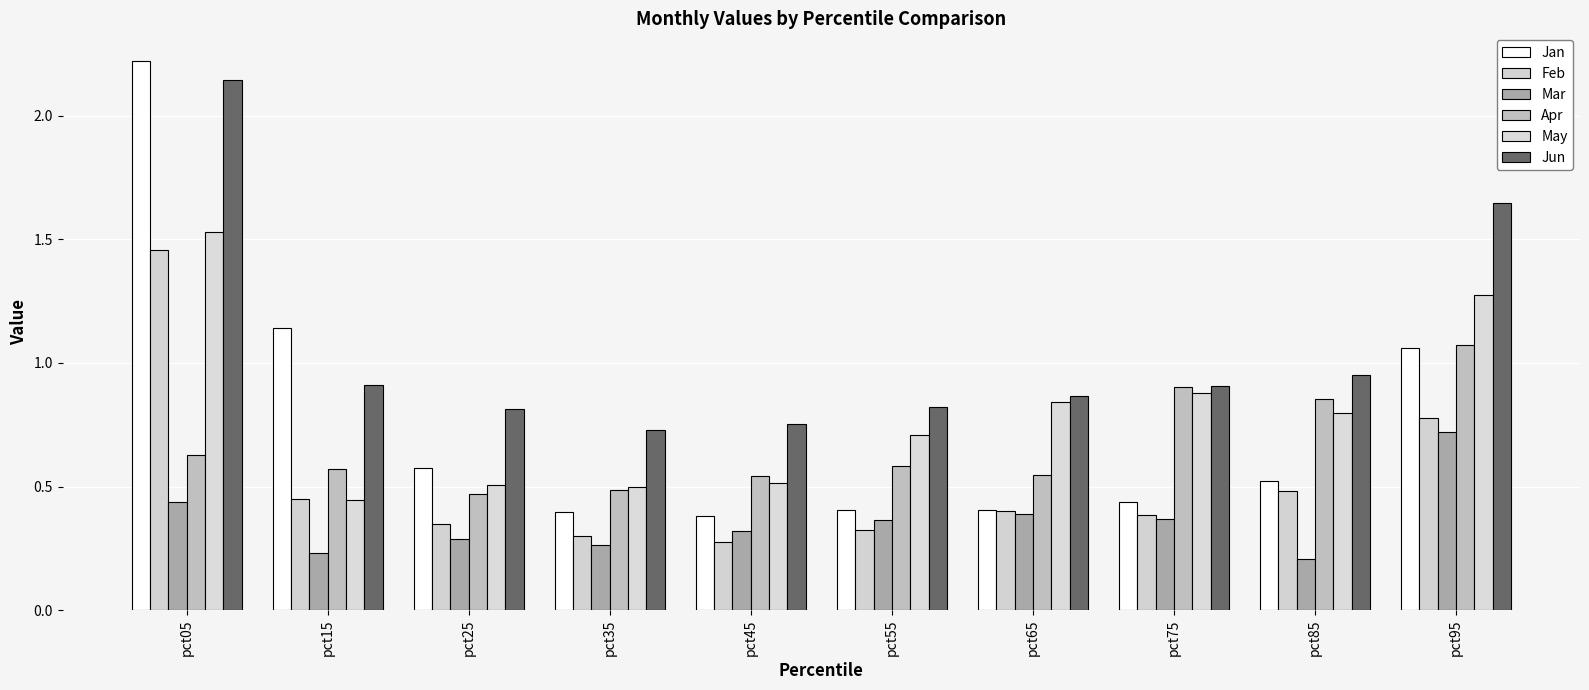

What is the lowest value of the Apr series?

0.5